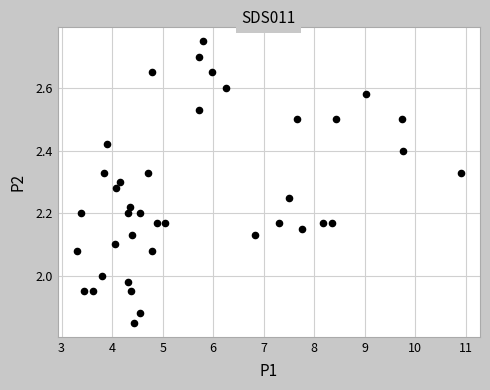

What is the range of Y values (max minus min)?

0.9